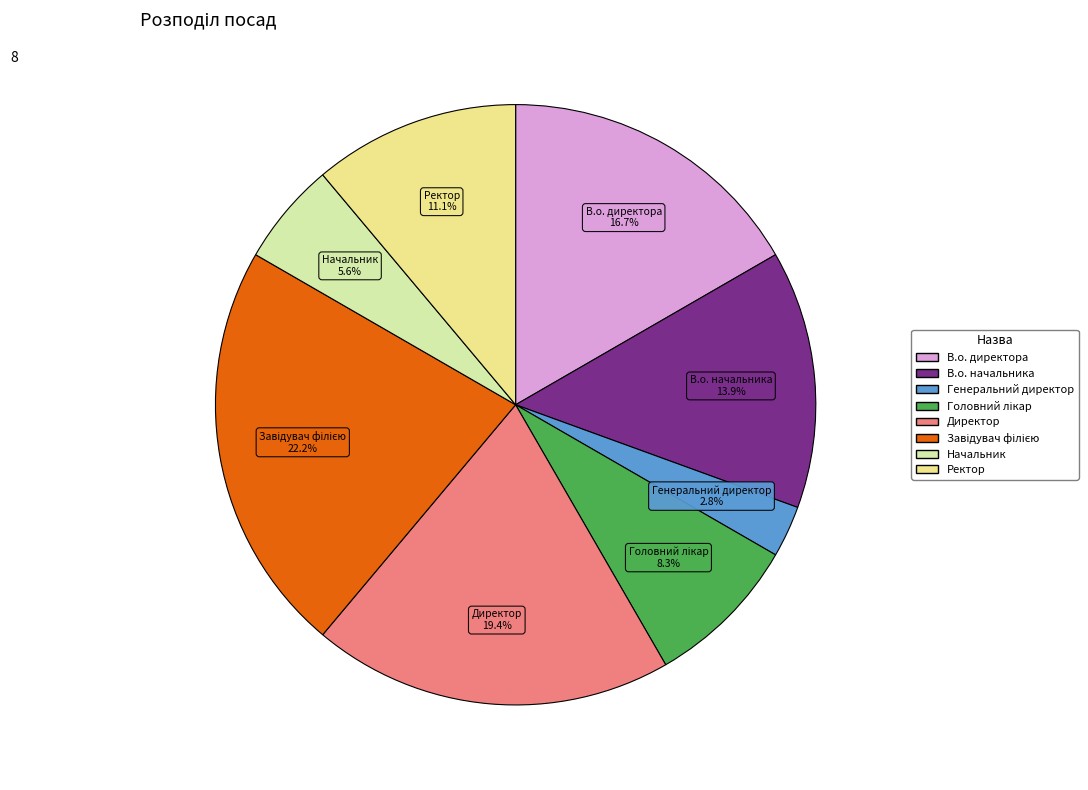

To the nearest percent, what portion does Директор represent?

19%